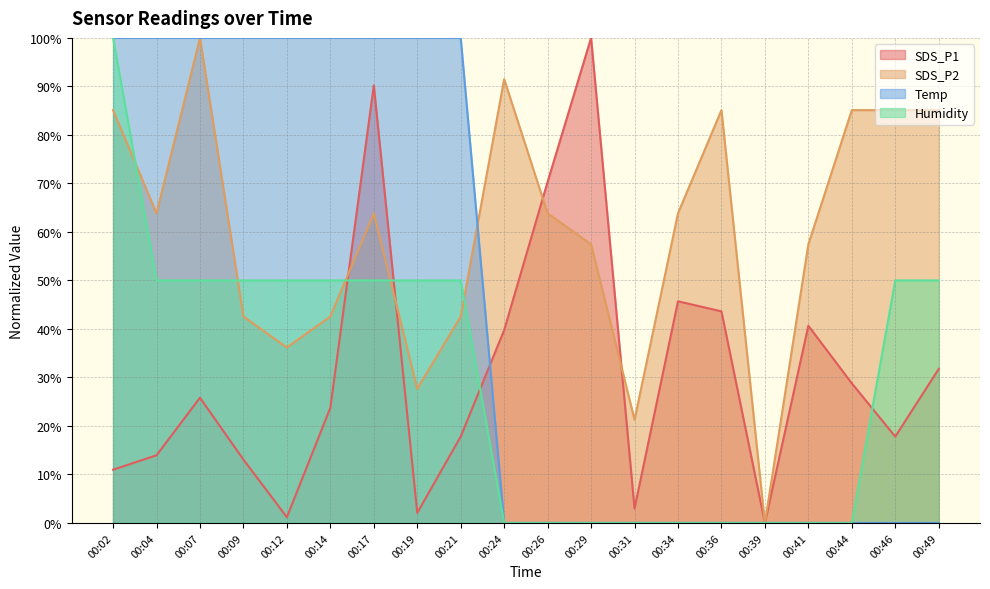

What is the total value across all series at 00:29?

157.4